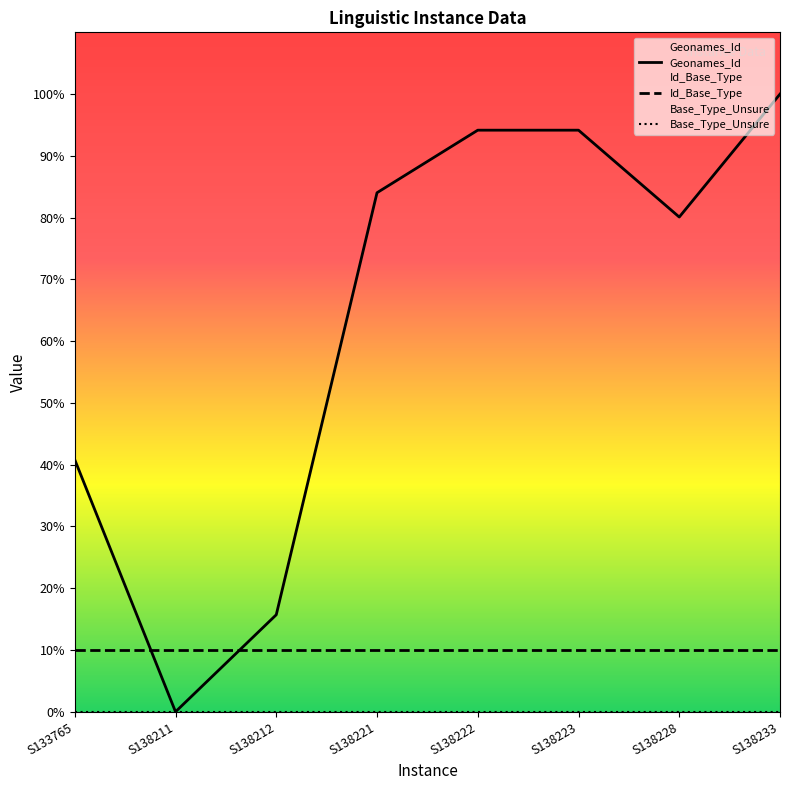

Is it true that Id_Base_Type equals 13.4 at S138228?

False